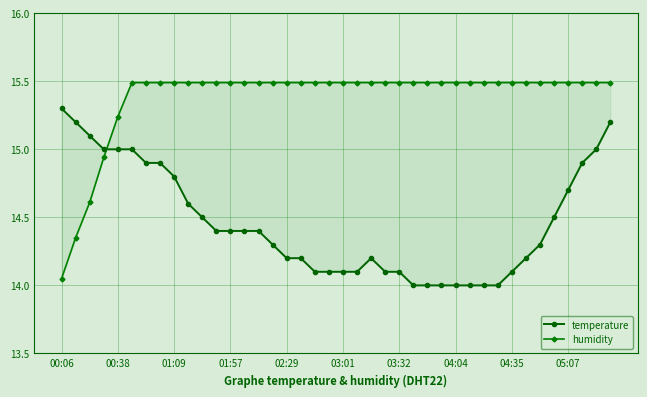

The value of temperature at 04:04 is 3.0. True or false?

False